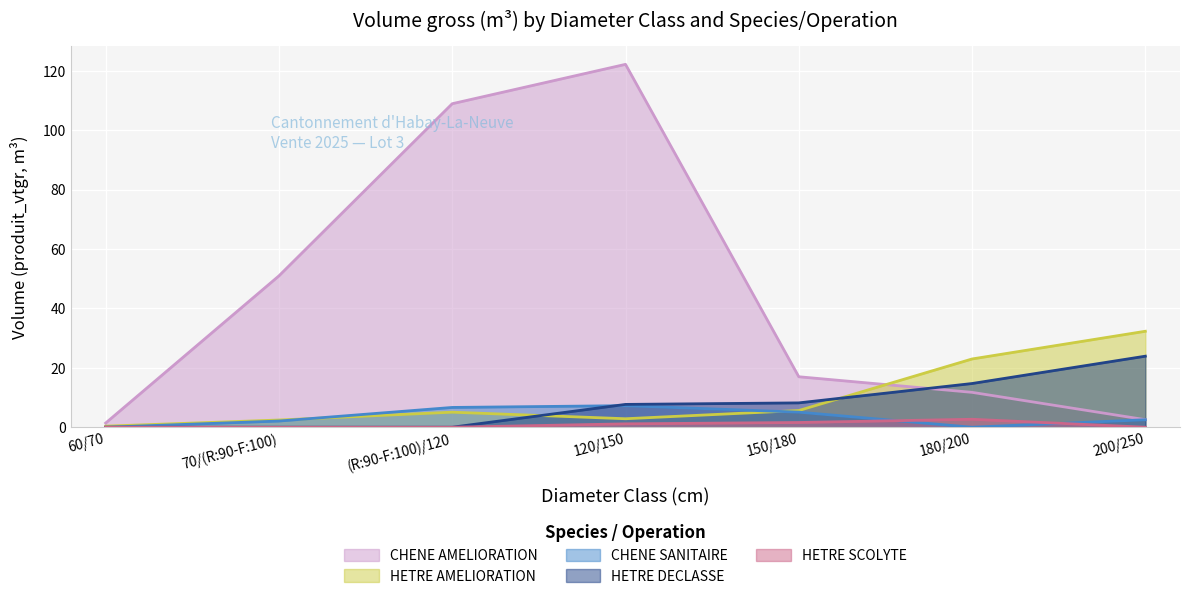

Which series has the widest spread of values?

CHENE AMELIORATION